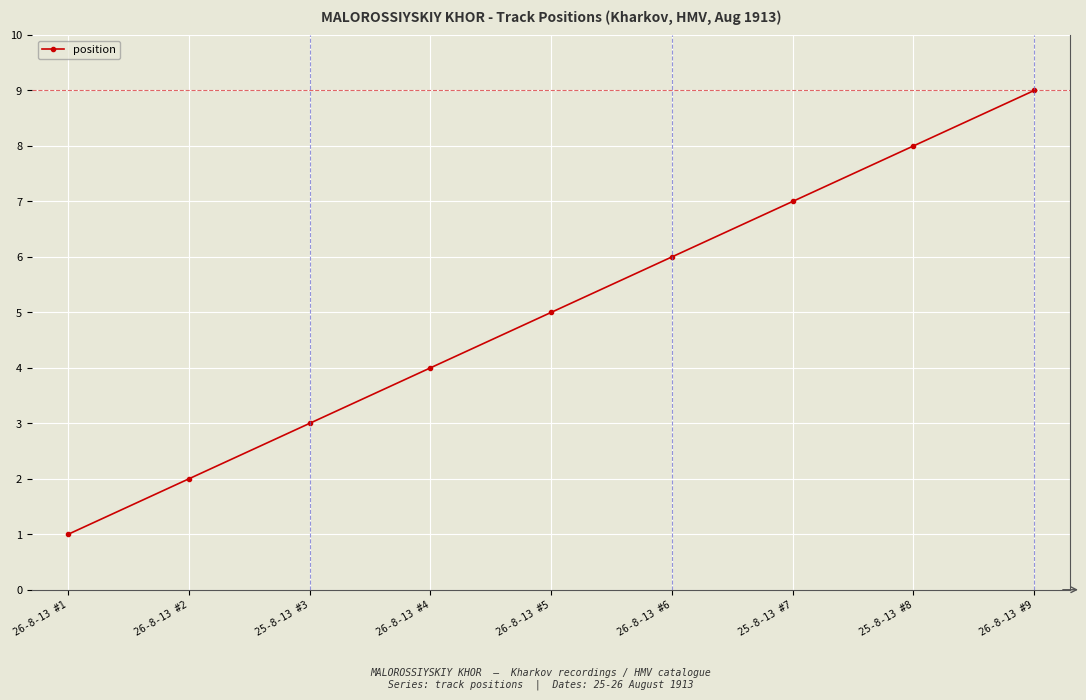

What is the difference between the maximum and minimum values?

8